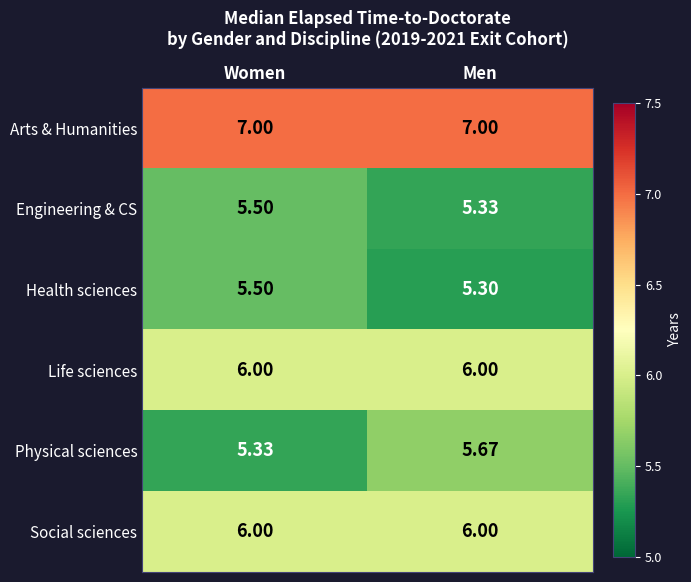

At which category is the sum across all series the highest?

Women